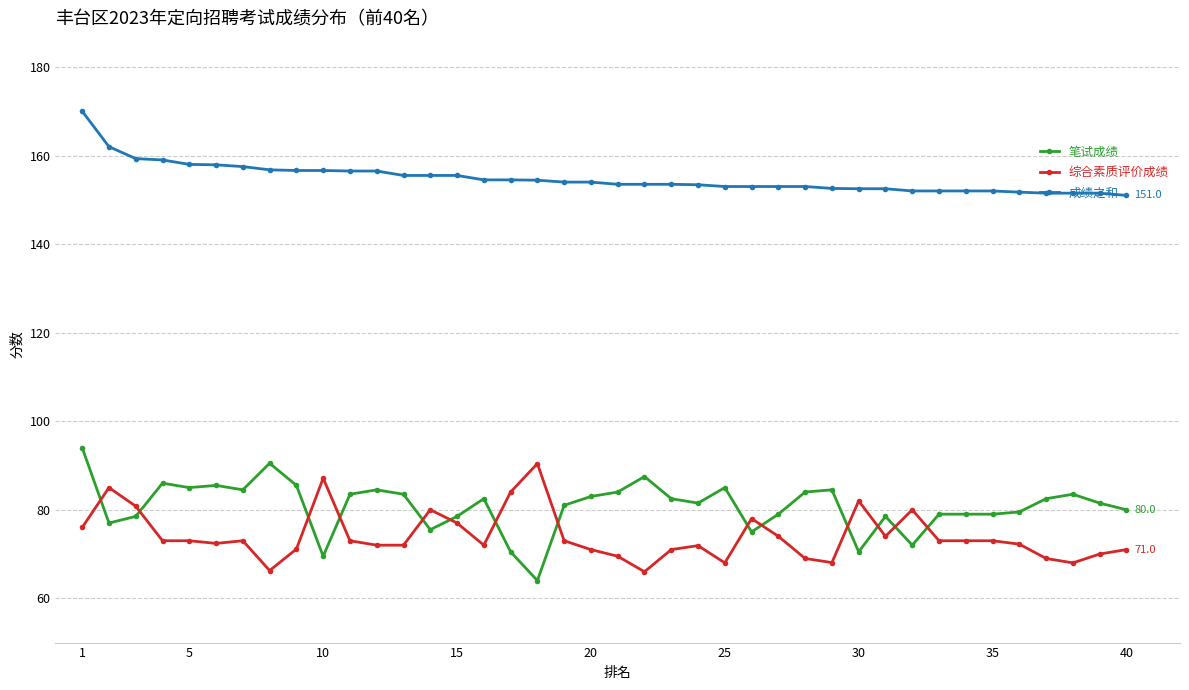

List the series in order of their peak value, highest first.

成绩之和, 笔试成绩, 综合素质评价成绩